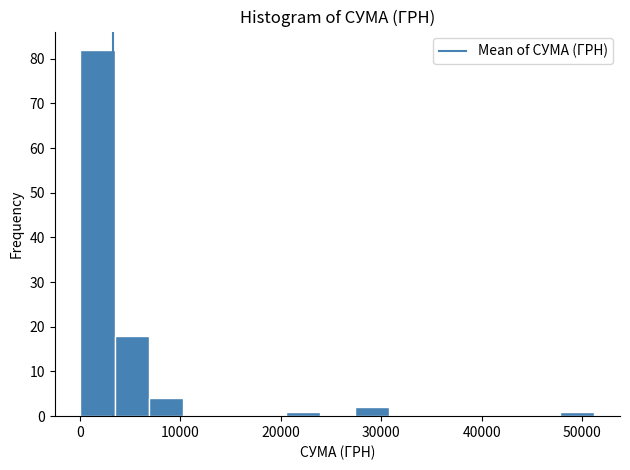

Around what value on the x-axis is the tallest bar? Give the approximate position of its centre, as read against the axis.

2000